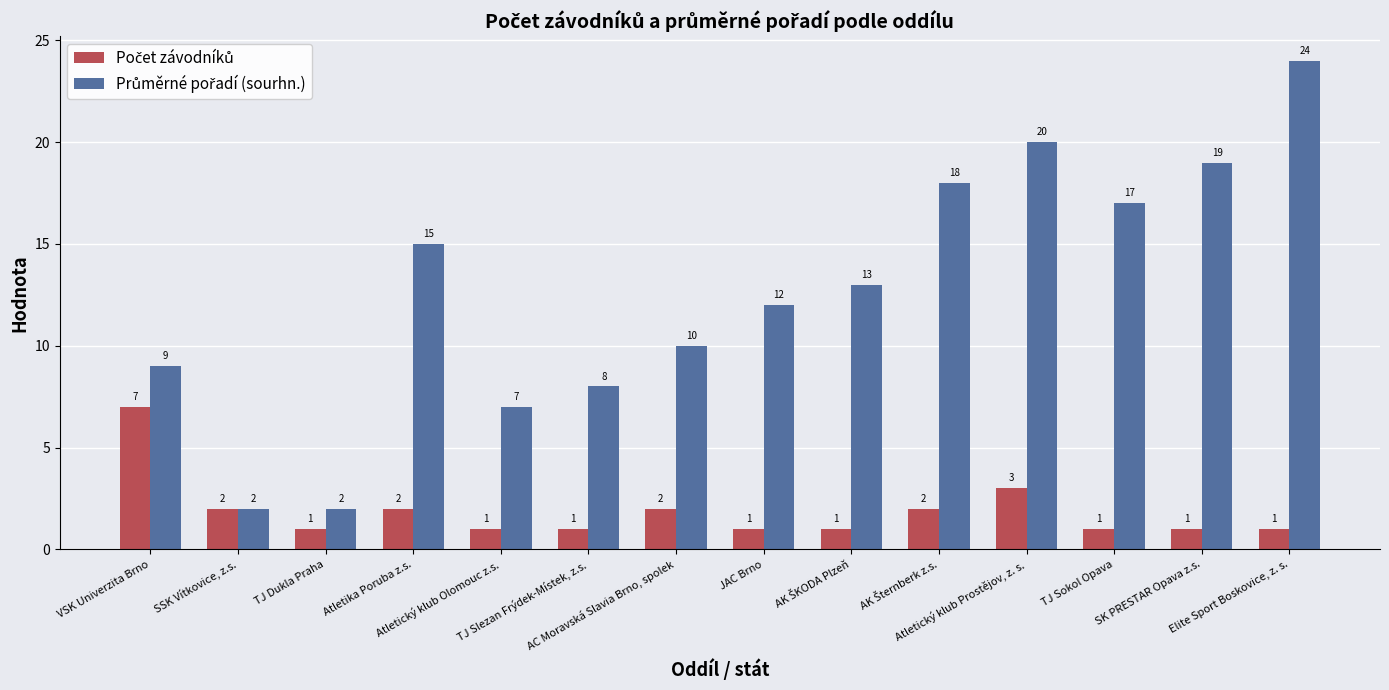

What is the greatest value displayed?

24